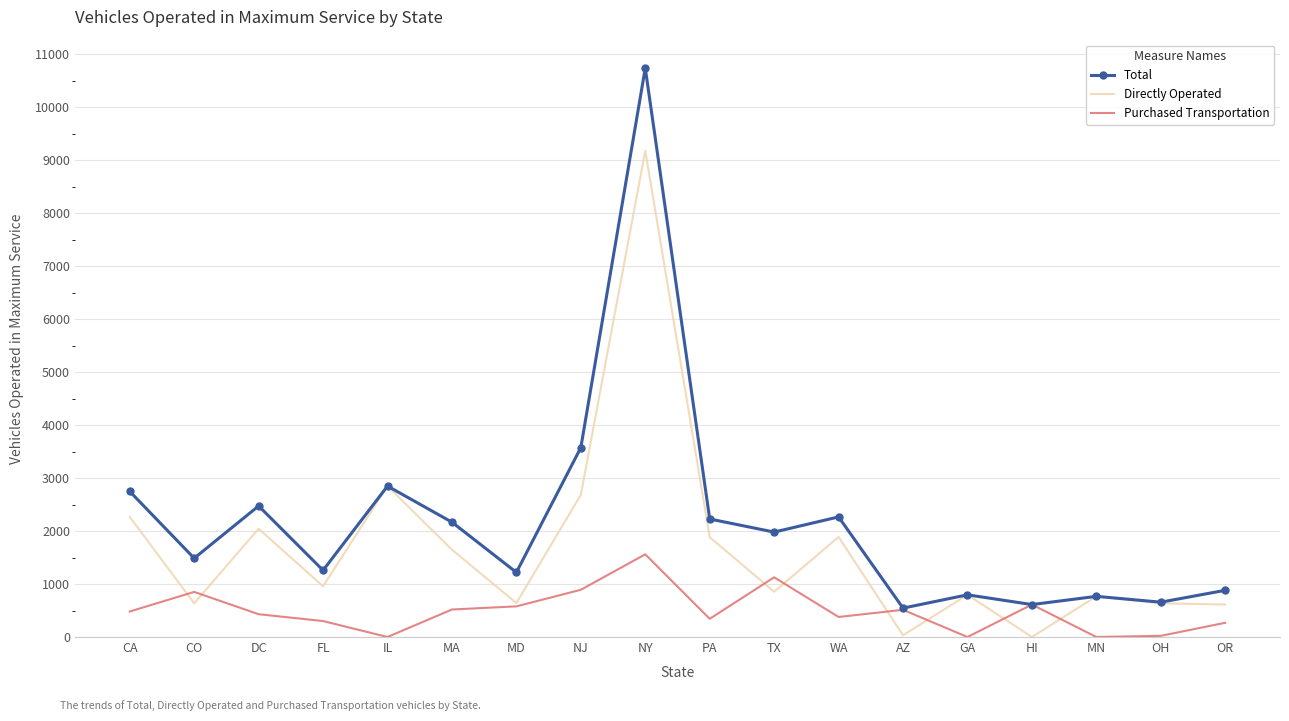

True or false: Directly Operated has a value of 2266 at CA.

True